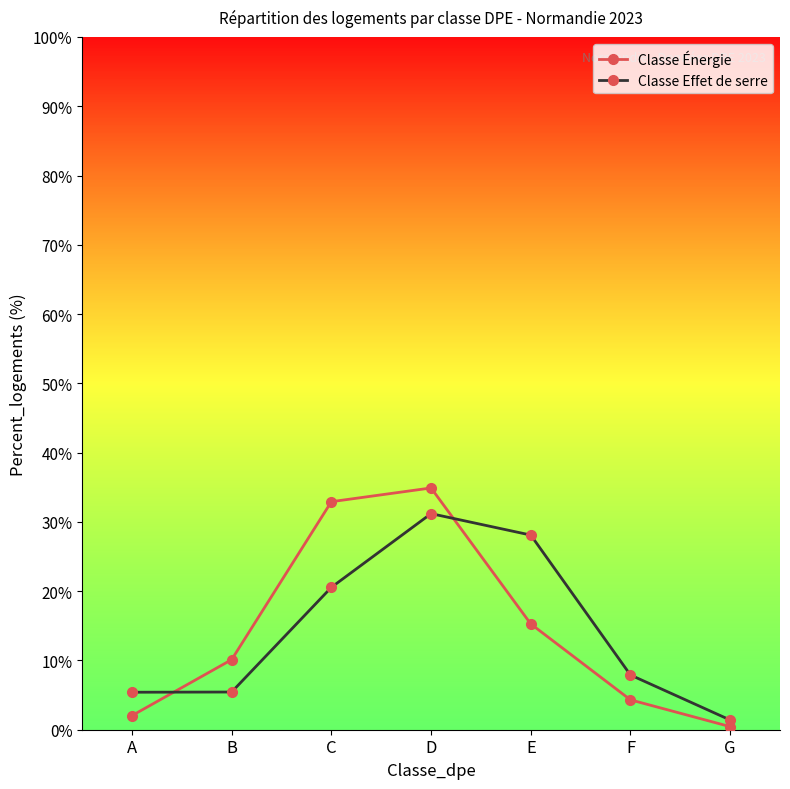

Does the chart have visible grid lines?

No